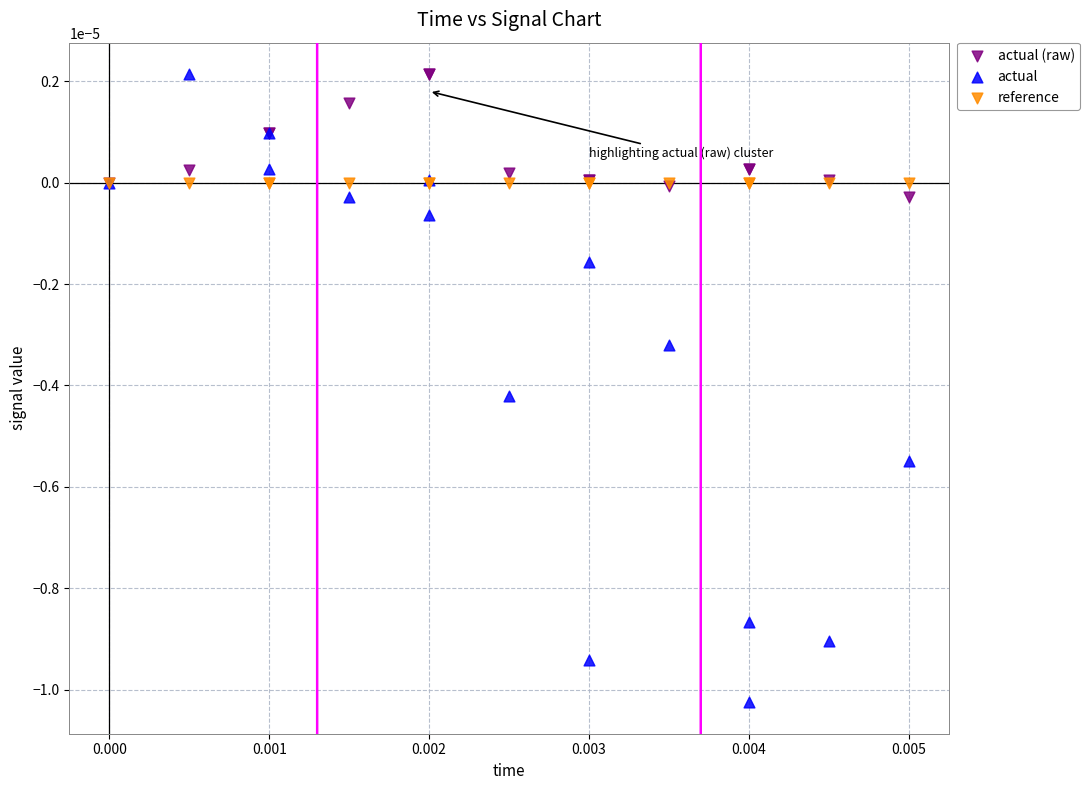

What are all the series names shown in the legend?

actual (raw), actual, reference